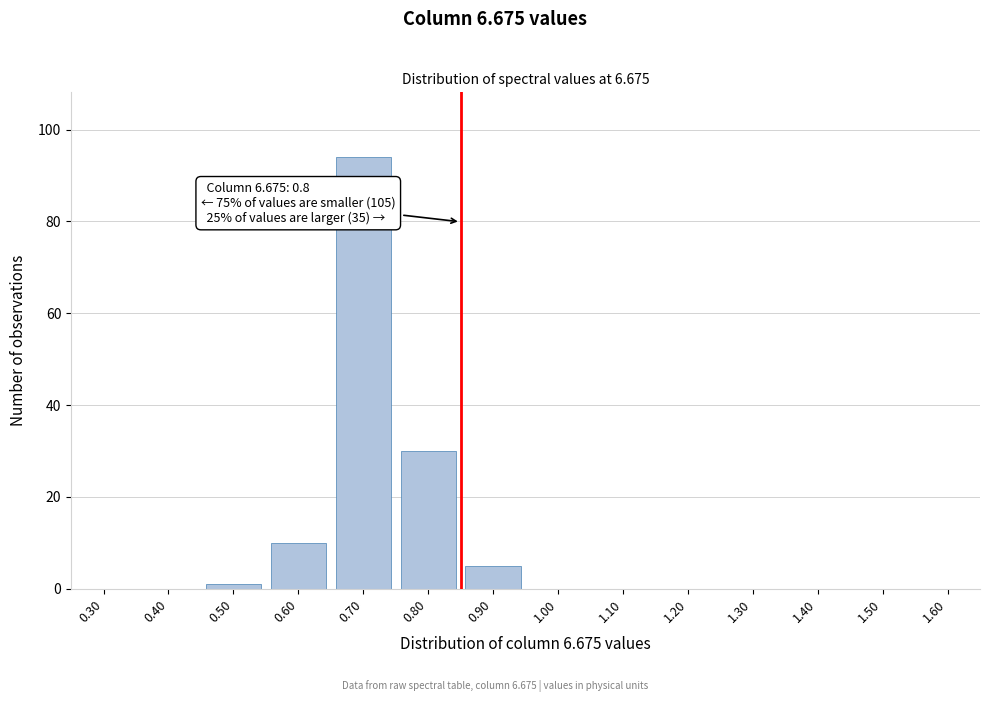

Reading left to right, what are all the values shown in this chart?

0.30=0	0.40=0	0.50=1	0.60=10	0.70=94	0.80=30	0.90=5	1.00=0	1.10=0	1.20=0	1.30=0	1.40=0	1.50=0	1.60=0